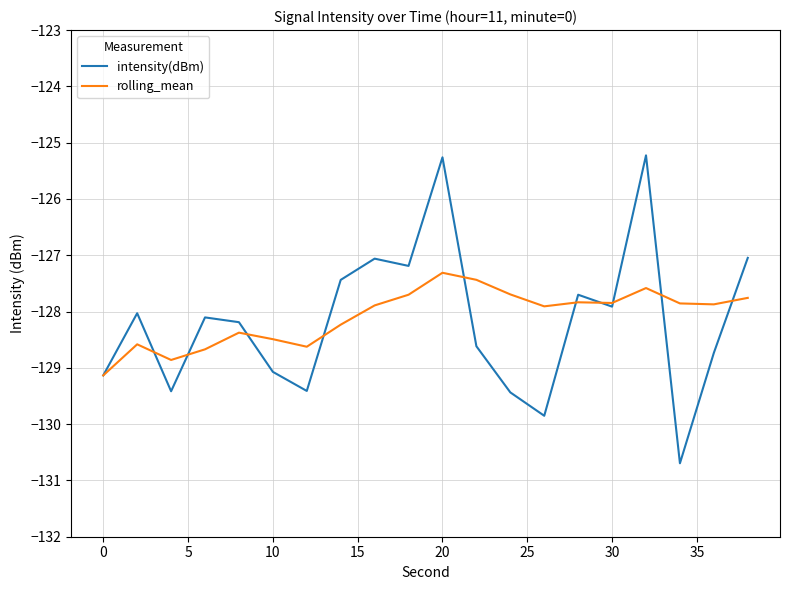

True or false: rolling_mean and intensity(dBm) cross at least once.

True